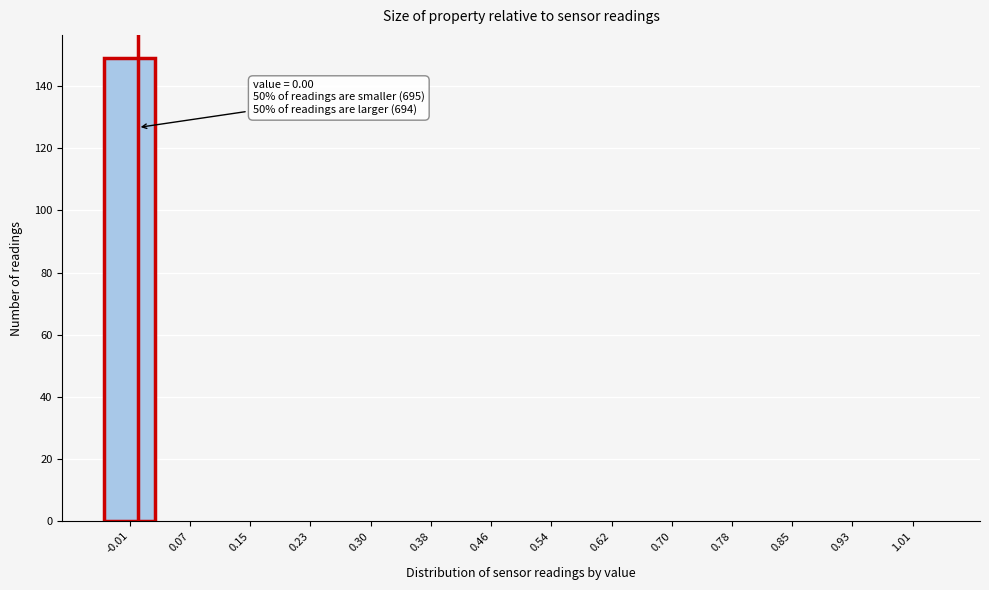

Over which range of the x-axis is the bar tallest?

-0.05 to 0.03